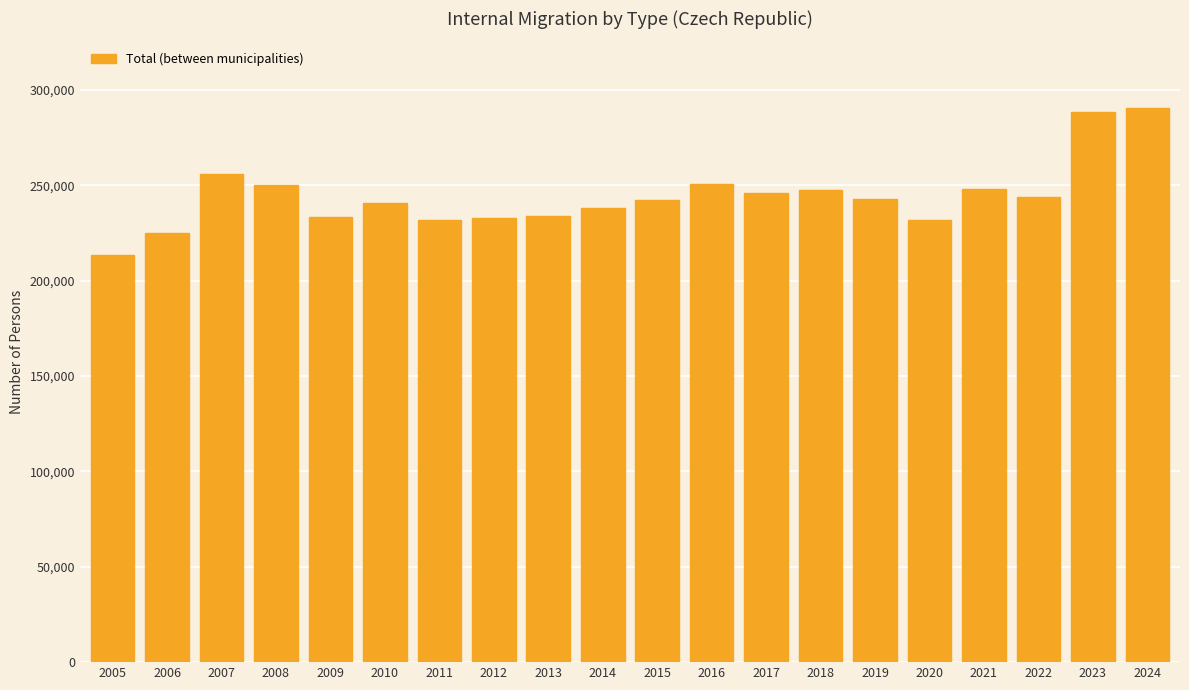

At which label does the data first exceed 242679?

2007